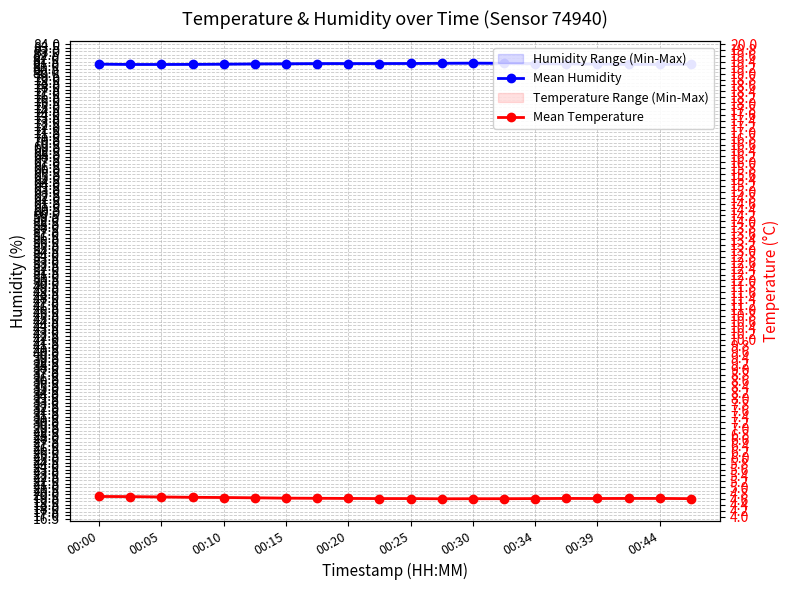

What is the difference between the maximum and minimum values in the Mean Humidity series?

0.2